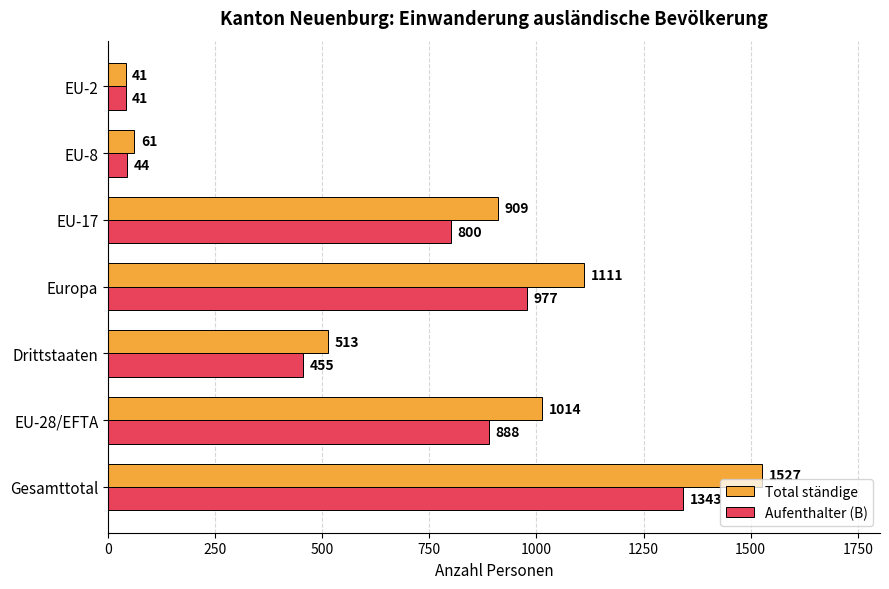

Is it true that Aufenthalter (B) equals 145 at Drittstaaten?

False